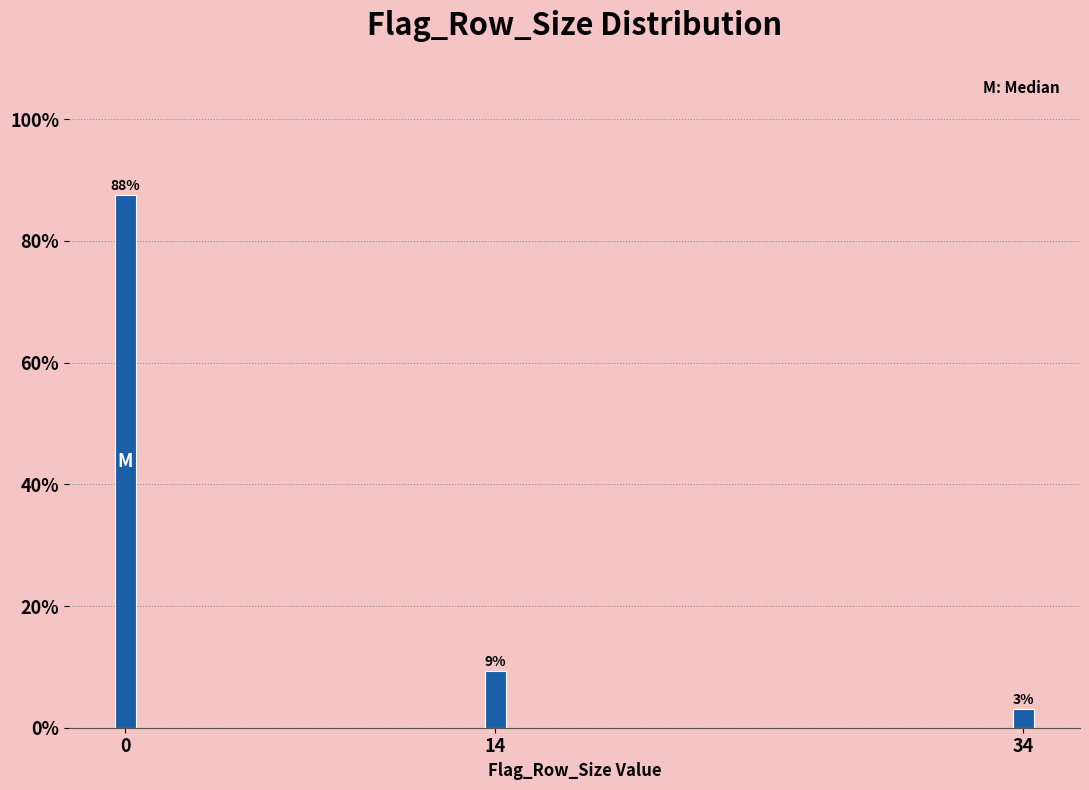

How many bars are there in total?

3